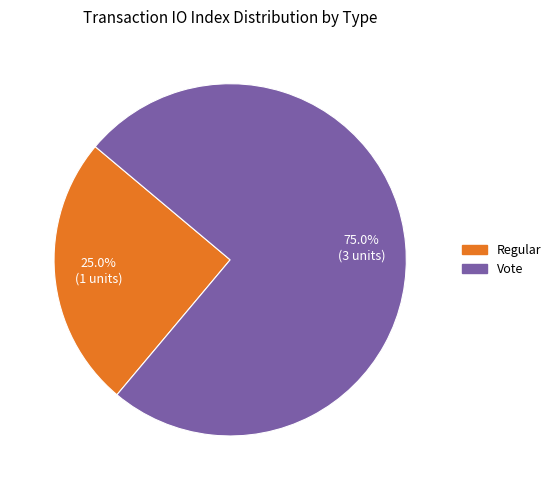

What percentage is NOT represented by Regular?

75.0%